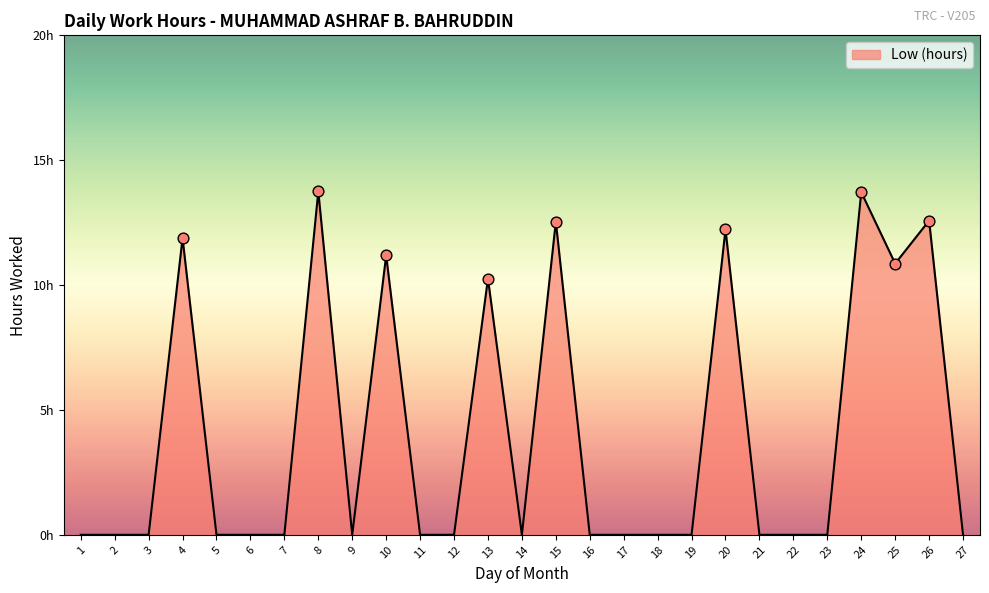

What is the change in value from 7 to 24?

+13.7